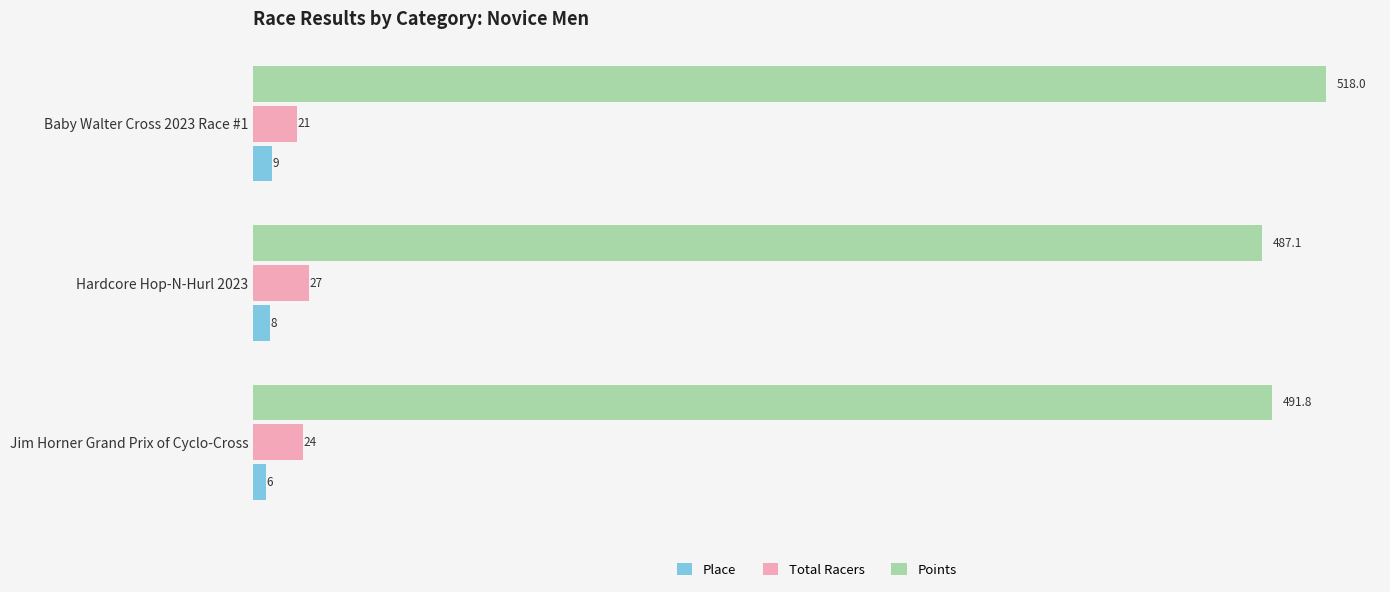

What is the difference between the maximum and minimum values in the Points series?

30.9